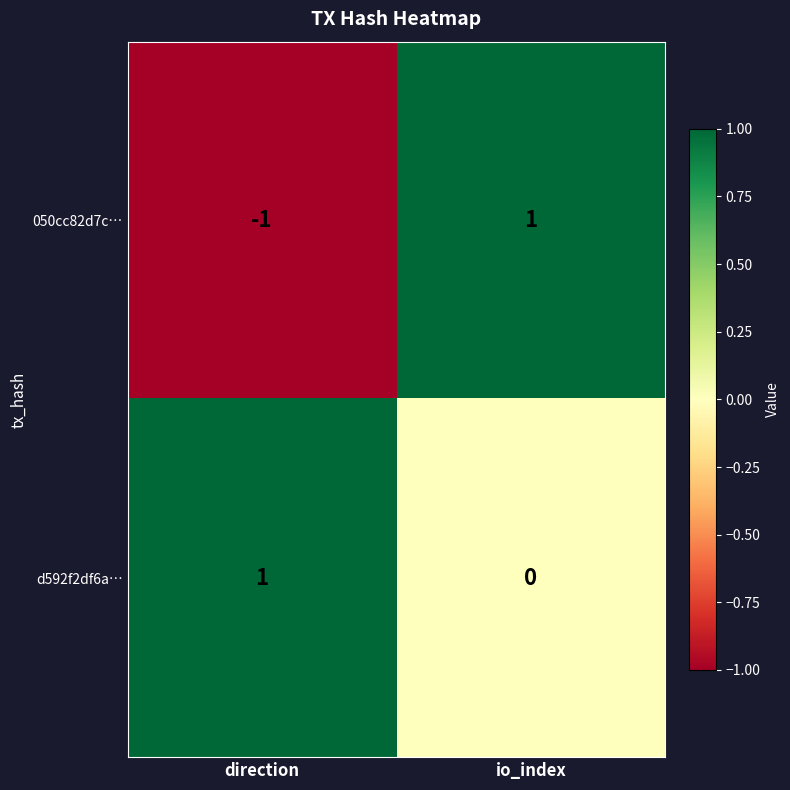

Where is d592f2df6a… nearest to the value 0?

io_index